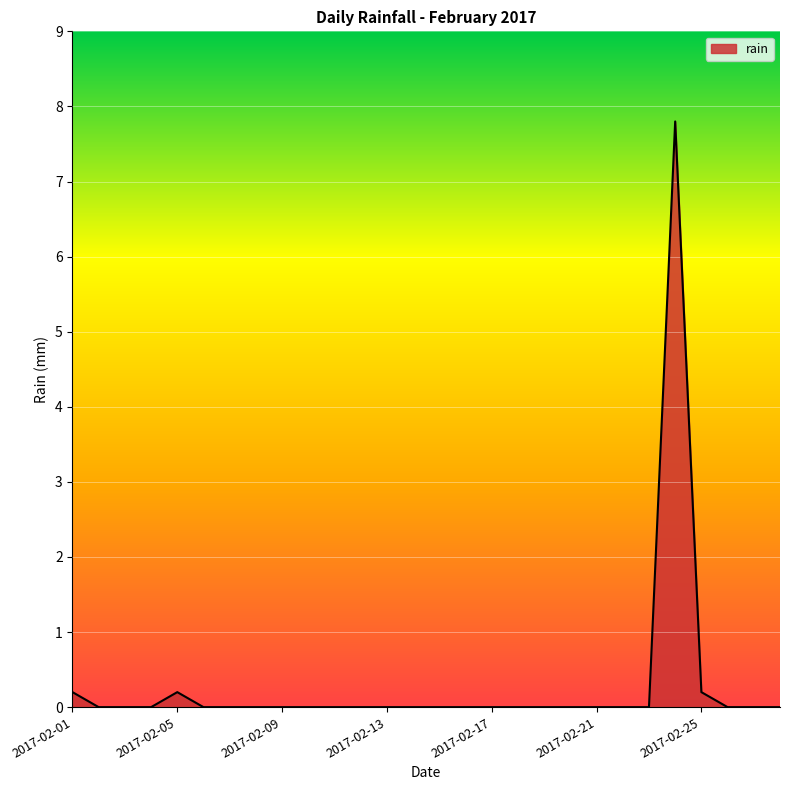

How many points are higher than both their immediate neighbors (excluding endpoints)?

2